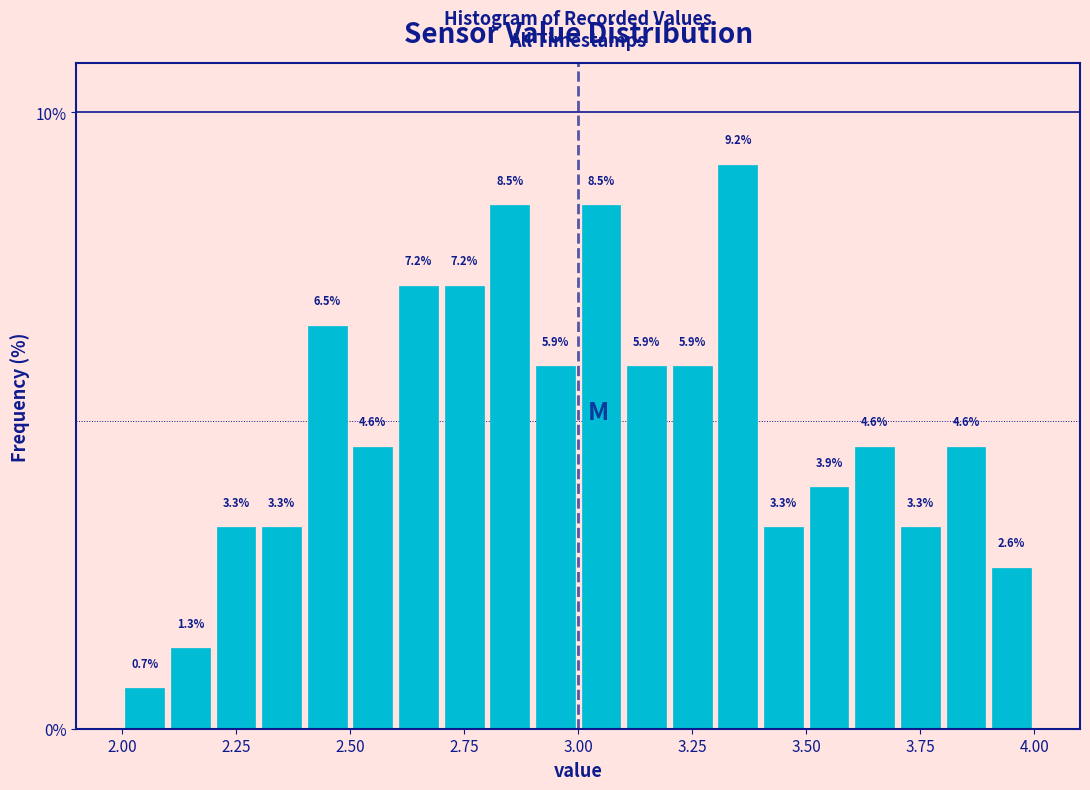

Around what value on the x-axis is the tallest bar? Give the approximate position of its centre, as read against the axis.

3.35